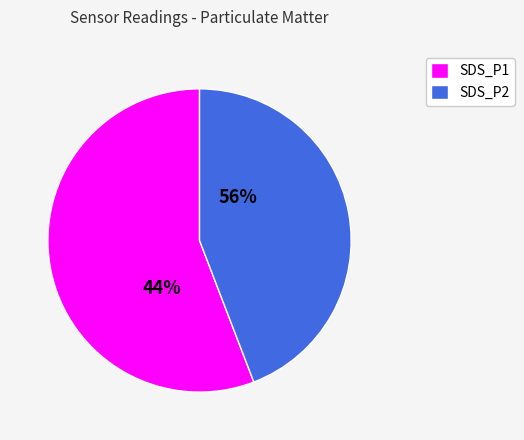

Count the number of slices in the pie.

2